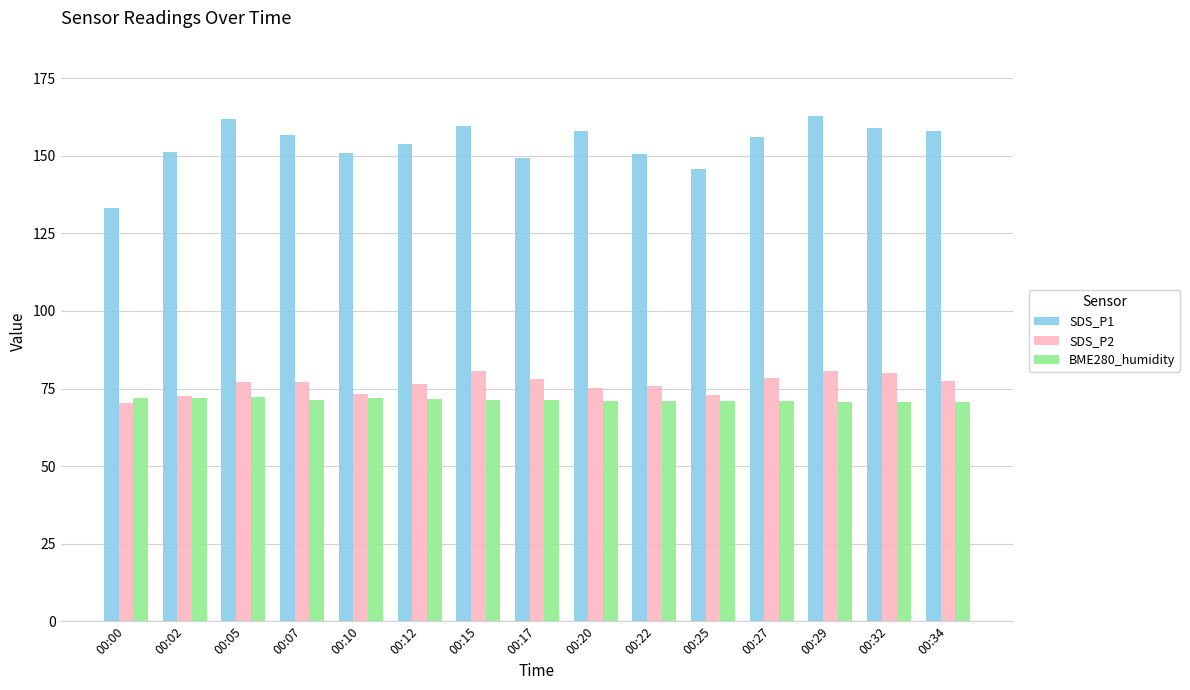

What is the average value of the SDS_P1 series?

153.8